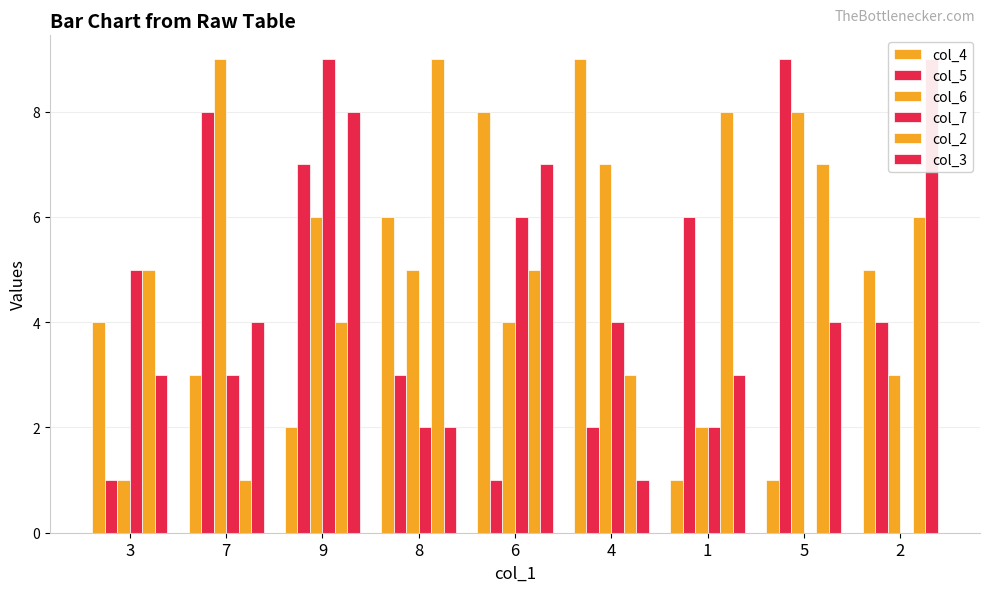

What is the average value of the col_2 series?

5